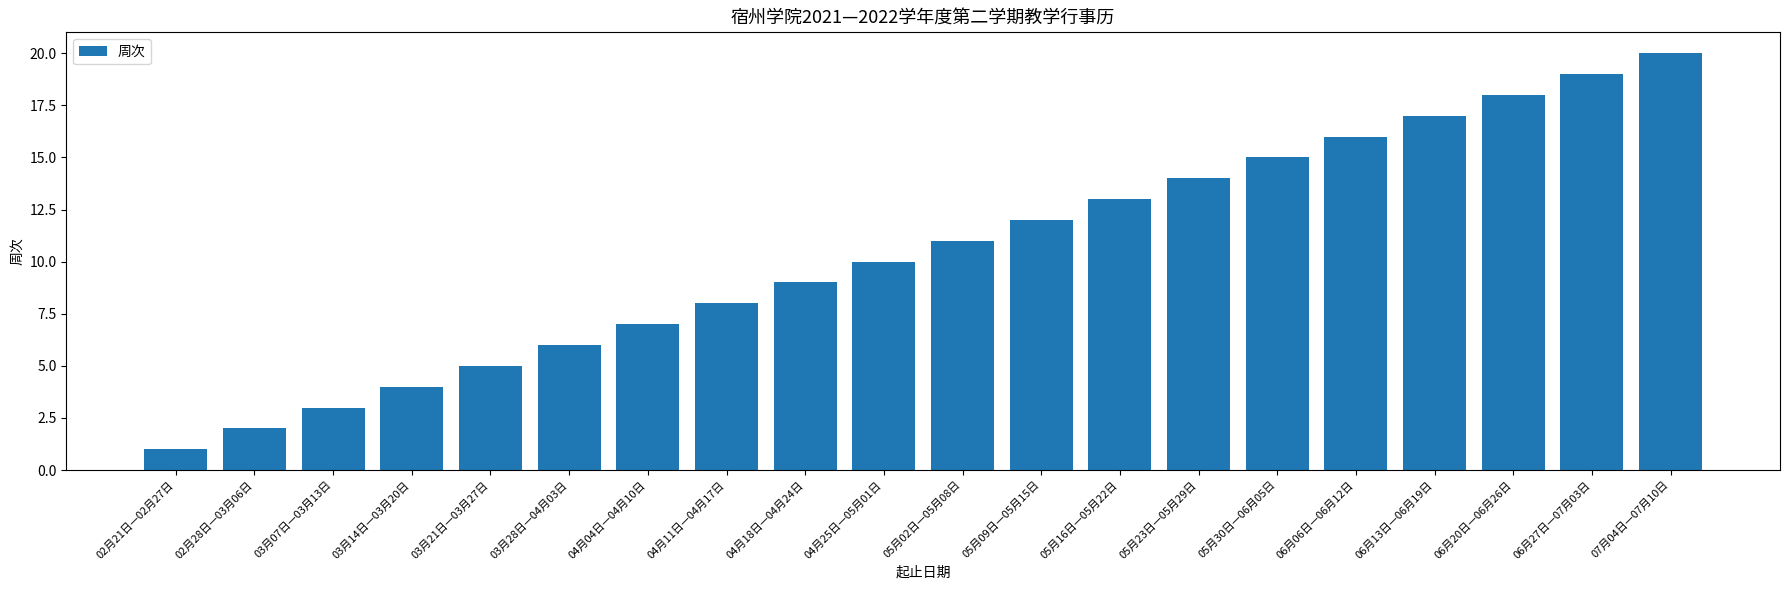

What position from the right is 06月06日—06月12日?

5